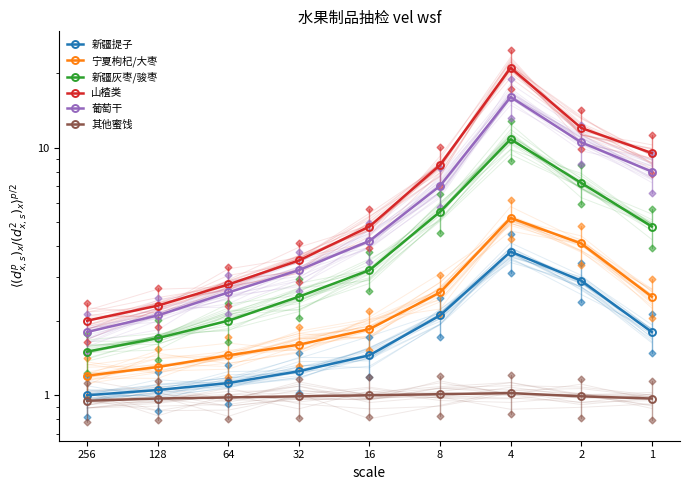

What is the approximate value of 其他蜜饯 at 8?

1.0